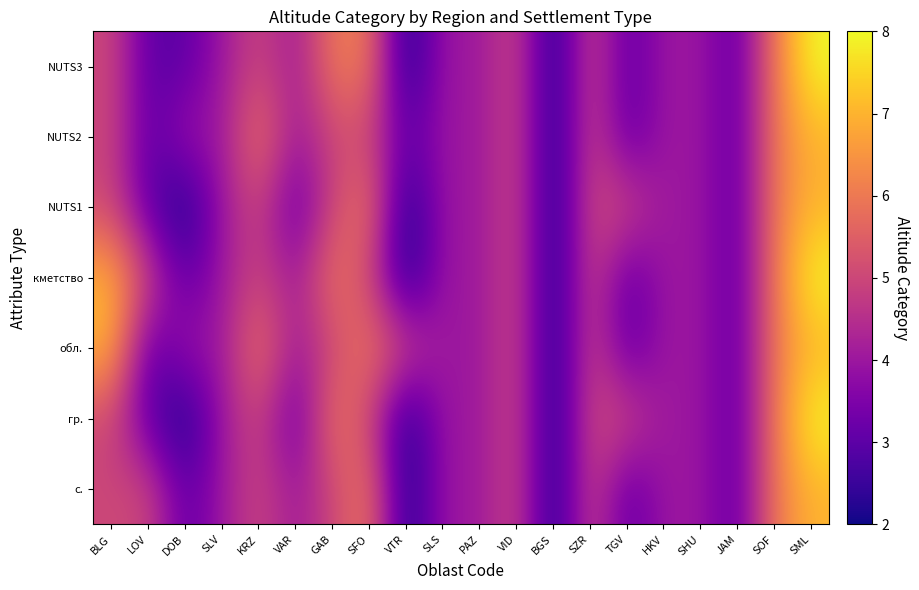

Reading left to right, extract all data points from this chart.

с.: BLG=5	LOV=5	DOB=3	SLV=4	KRZ=5	VAR=4	GAB=5	SFO=6	VTR=2	SLS=4	PAZ=4	VID=5	BGS=2	SZR=5	TGV=3	HKV=4	SHU=4	JAM=3	SOF=6	SML=7
гр.: BLG=5	LOV=3	DOB=2	SLV=4	KRZ=5	VAR=3	GAB=6	SFO=5	VTR=2	SLS=4	PAZ=4	VID=5	BGS=2	SZR=5	TGV=5	HKV=4	SHU=4	JAM=3	SOF=6	SML=8
обл.: BLG=7	LOV=3	DOB=4	SLV=4	KRZ=6	VAR=4	GAB=5	SFO=6	VTR=5	SLS=4	PAZ=4	VID=5	BGS=2	SZR=5	TGV=3	HKV=4	SHU=4	JAM=3	SOF=6	SML=7
кметство: BLG=7	LOV=5	DOB=3	SLV=4	KRZ=5	VAR=4	GAB=6	SFO=5	VTR=2	SLS=4	PAZ=4	VID=5	BGS=2	SZR=5	TGV=3	HKV=4	SHU=4	JAM=3	SOF=6	SML=8
NUTS1: BLG=5	LOV=3	DOB=2	SLV=4	KRZ=5	VAR=3	GAB=5	SFO=6	VTR=2	SLS=4	PAZ=4	VID=5	BGS=2	SZR=5	TGV=5	HKV=4	SHU=4	JAM=3	SOF=6	SML=7
NUTS2: BLG=5	LOV=3	DOB=4	SLV=4	KRZ=6	VAR=4	GAB=5	SFO=5	VTR=3	SLS=4	PAZ=4	VID=5	BGS=2	SZR=5	TGV=3	HKV=4	SHU=4	JAM=3	SOF=6	SML=7
NUTS3: BLG=5	LOV=3	DOB=3	SLV=4	KRZ=5	VAR=4	GAB=6	SFO=6	VTR=2	SLS=4	PAZ=4	VID=5	BGS=2	SZR=5	TGV=3	HKV=4	SHU=4	JAM=3	SOF=6	SML=8